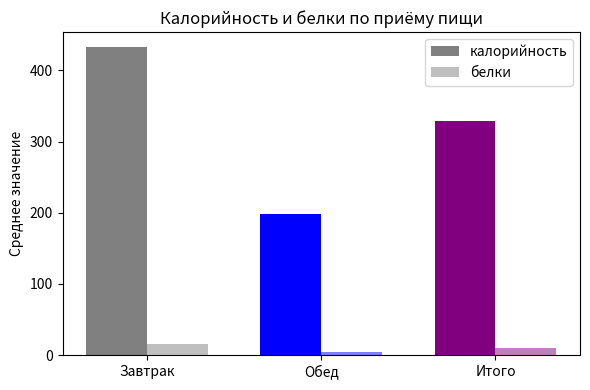

How many data points in белки are less than 10?

1